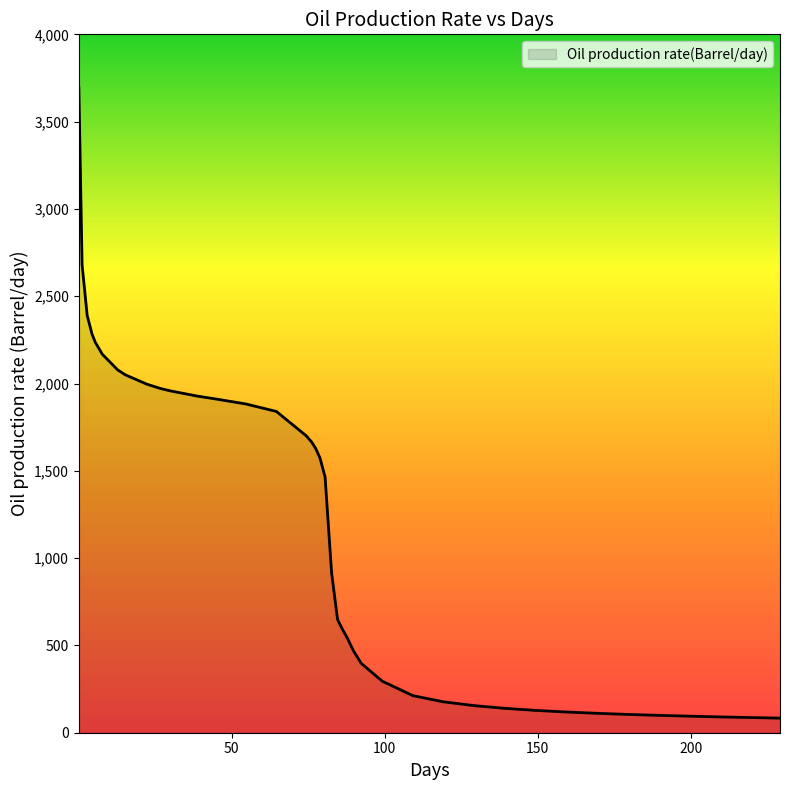

What is the difference between the maximum and minimum values?

3611.4